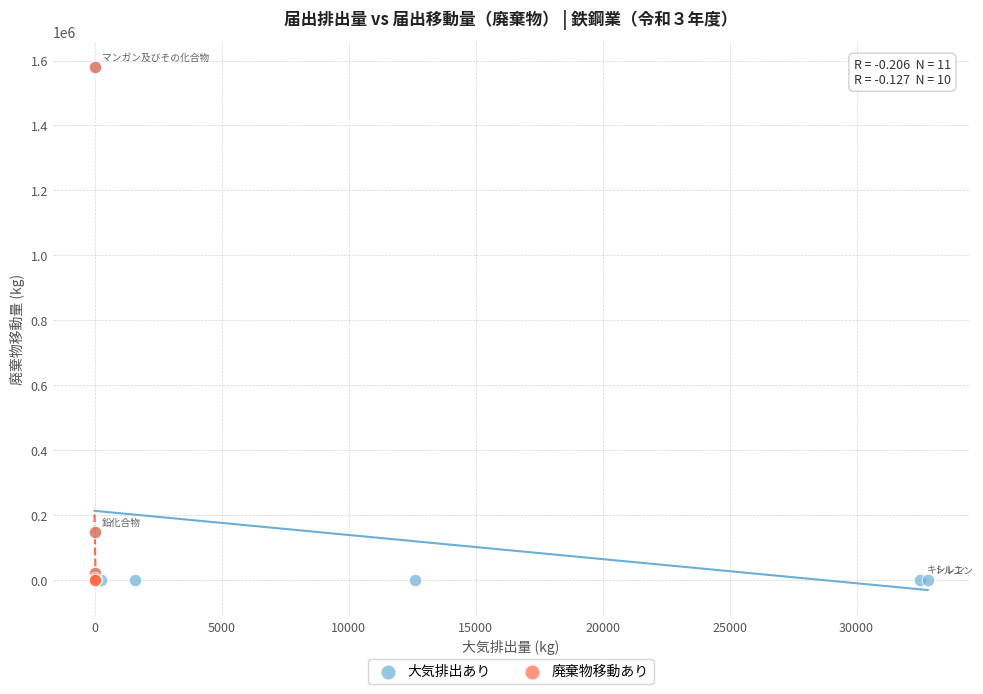

What are all the series names shown in the legend?

大気排出あり, 廃棄物移動あり